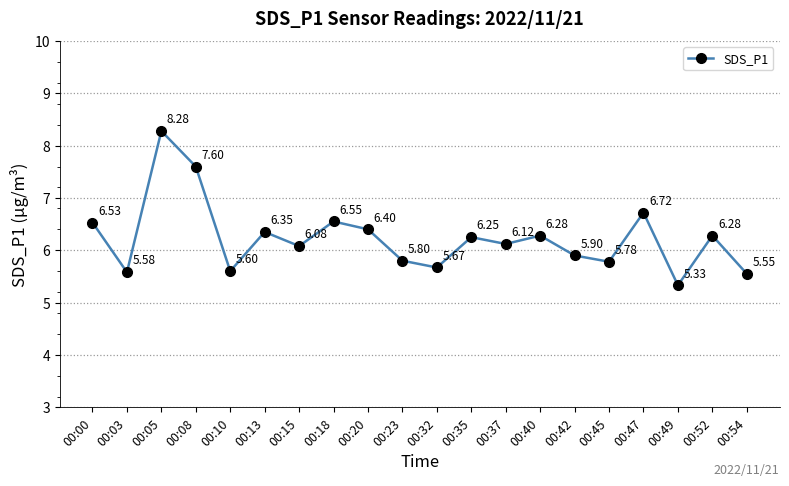

What is the maximum value shown in the chart?

8.3